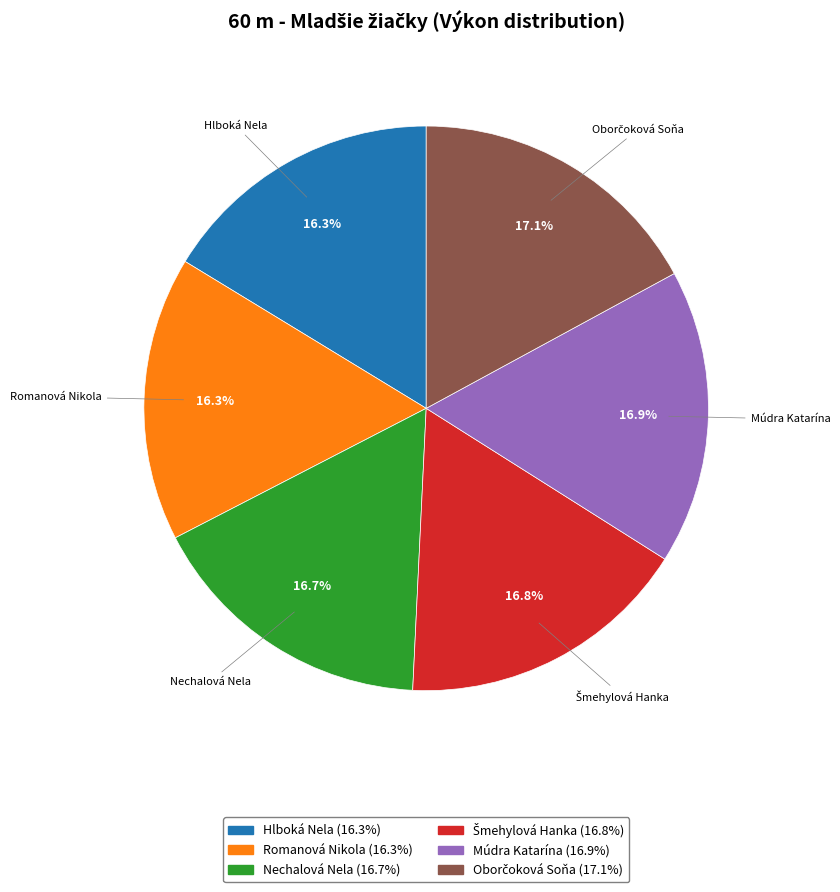

The Romanová Nikola slice represents 16% of the pie. True or false?

True